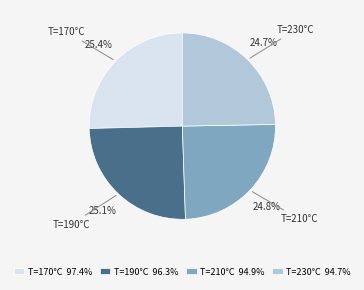

How many segments does this pie chart have?

4